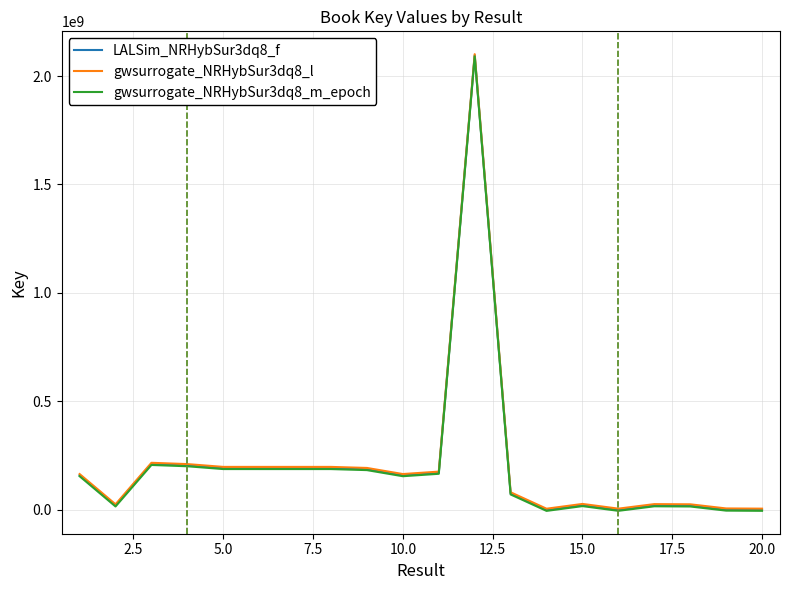

What is the maximum value shown in the chart?

2100713027